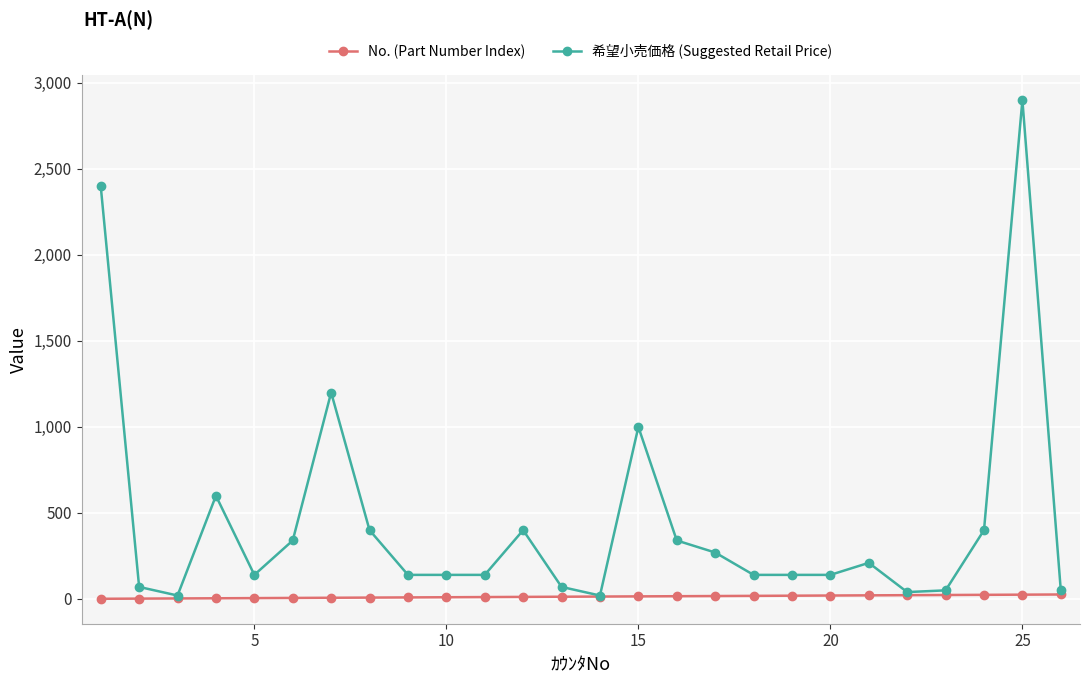

List the series in order of their peak value, highest first.

希望小売価格 (Suggested Retail Price), No. (Part Number Index)